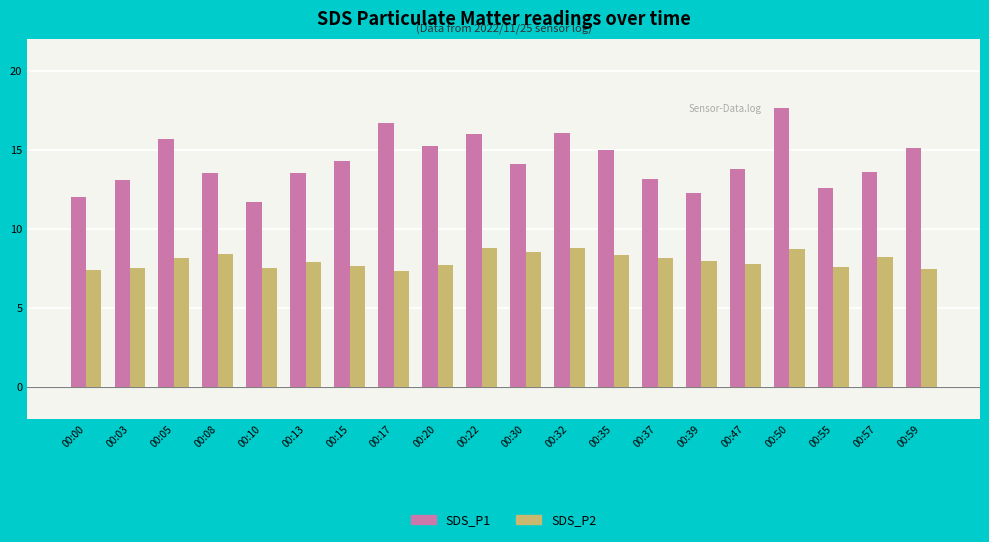

The value of SDS_P2 at 00:59 is 7.5. True or false?

True